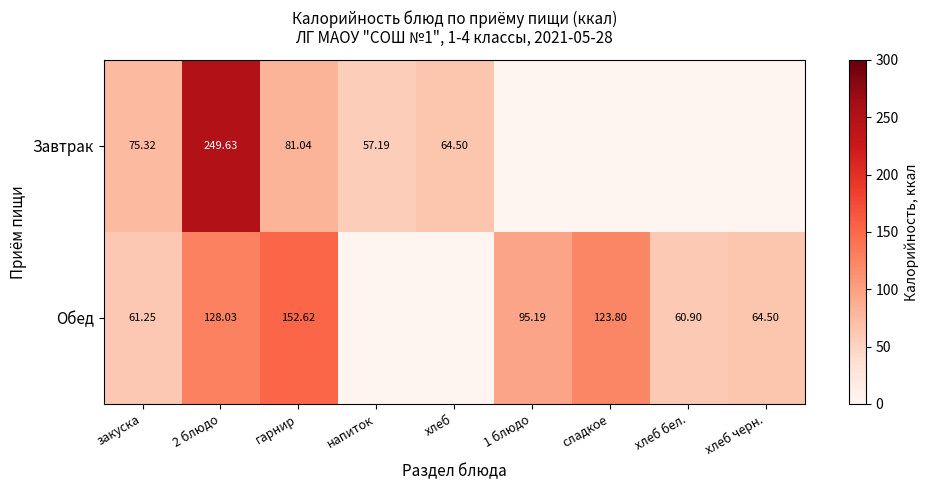

Is the value of Обед at сладкое greater than the value of Завтрак at гарнир?

Yes